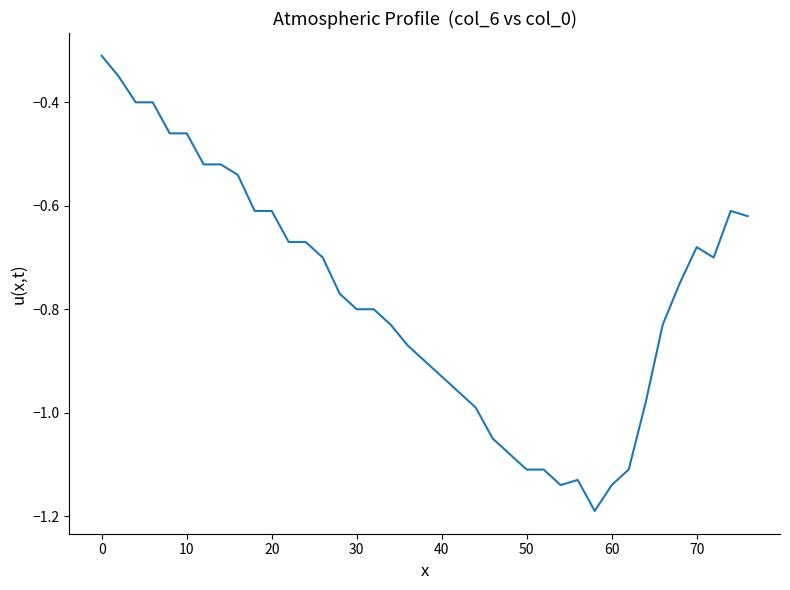

What is the difference between the second highest and second lowest values?

0.8